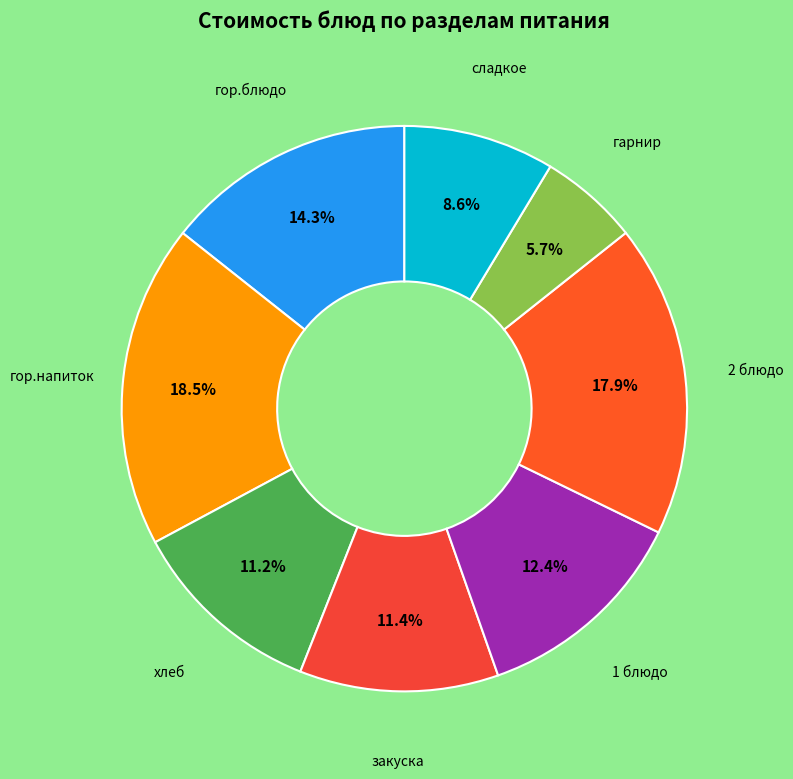

Does any single category account for the majority?

No